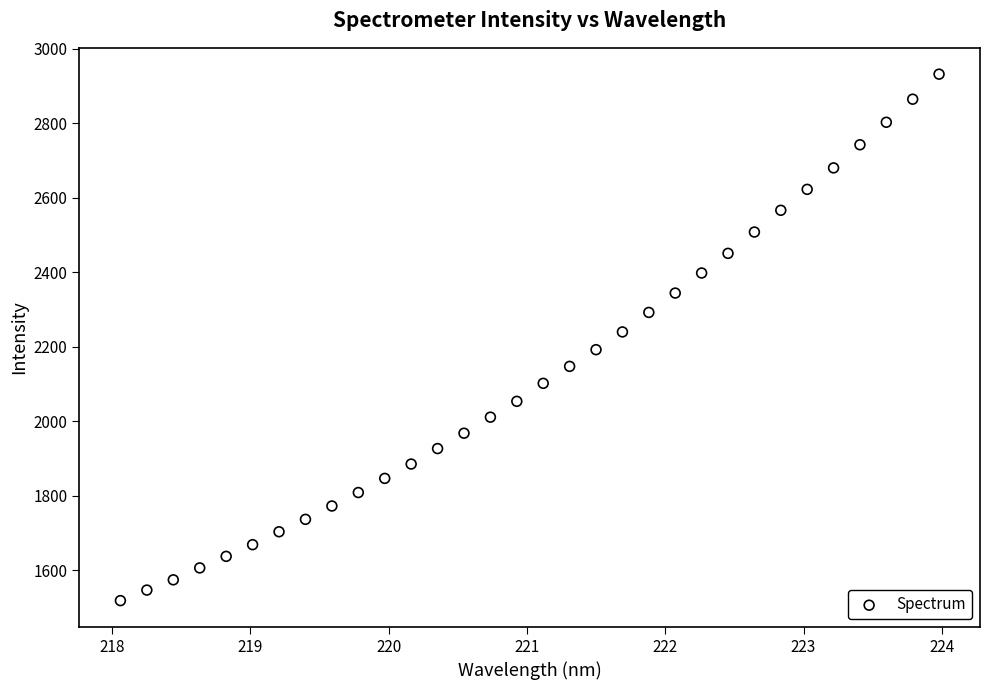

What is the range of X values (max minus min)?

5.9